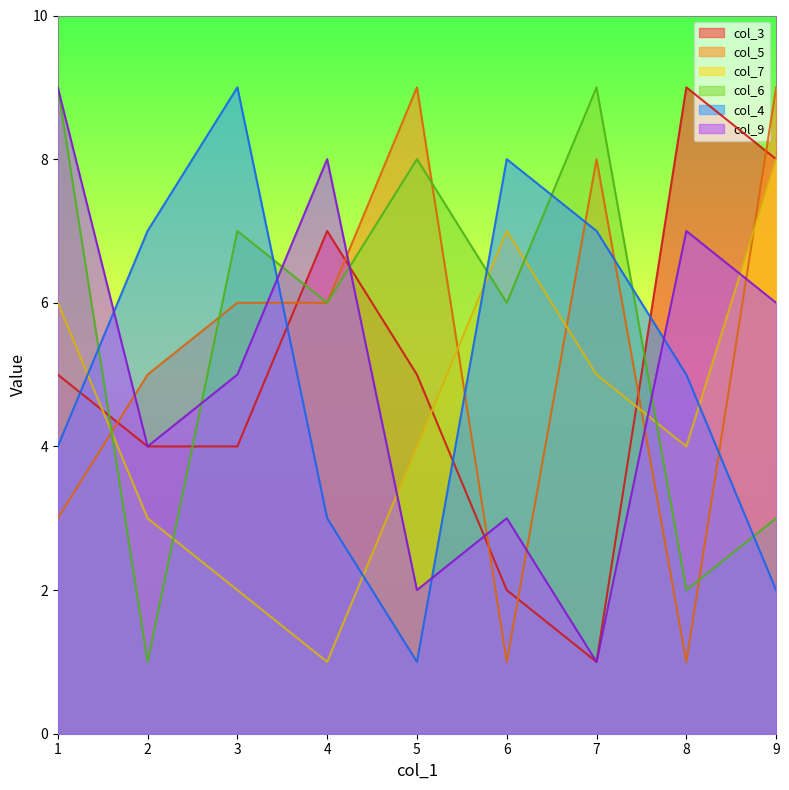

What is the minimum value for col_5?

1